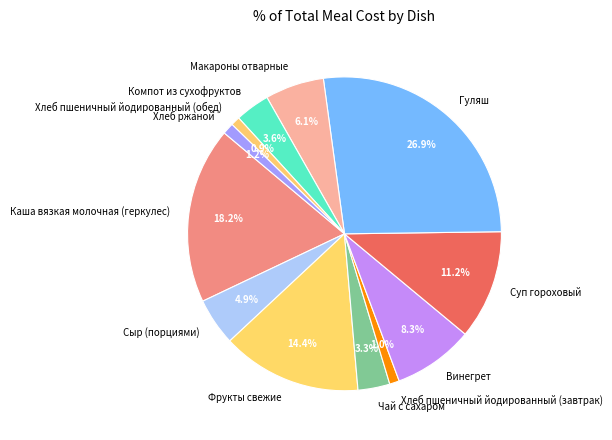

To the nearest percent, what is the difference between the largest and smallest slice percentages?

26%